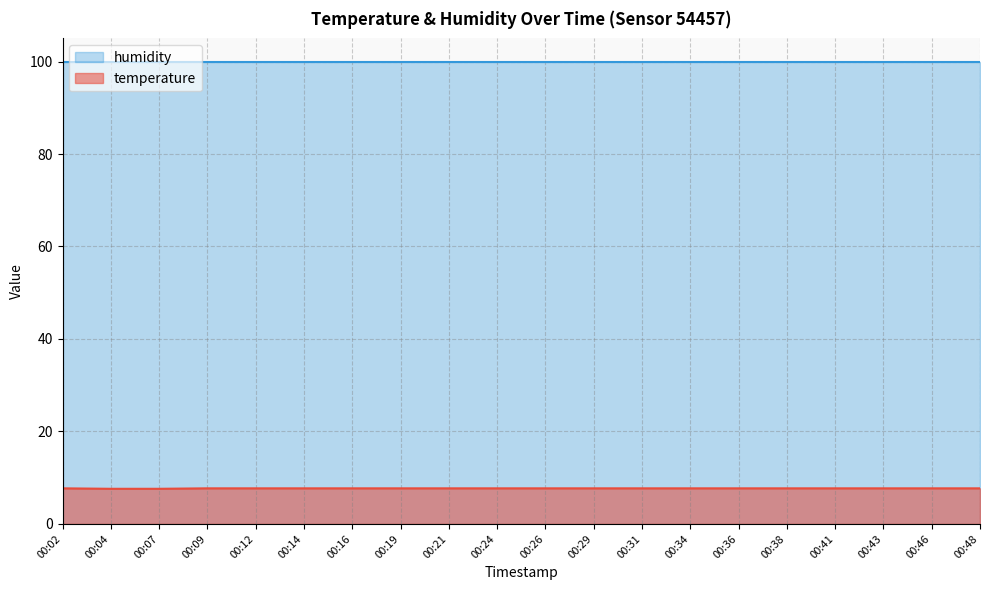

At which label is the value closest to 7?

00:04